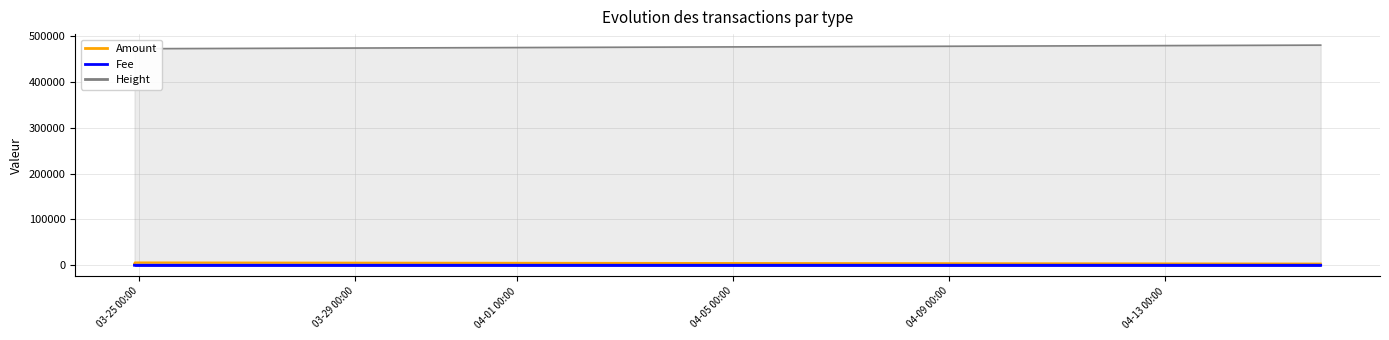

Reading right to left, what are all the values shown in this chart?

Amount: 2997.0	2998.0	5994.0	3499.8	3498.8
Fee: 1.0	2.0	1.0	1.0	1.0
Height: 472149.0	472151.0	472154.0	479989.0	479995.0